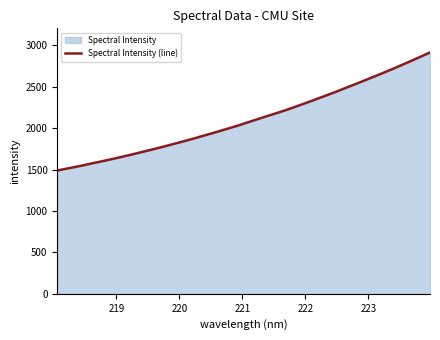

How many lines are shown in the chart?

1